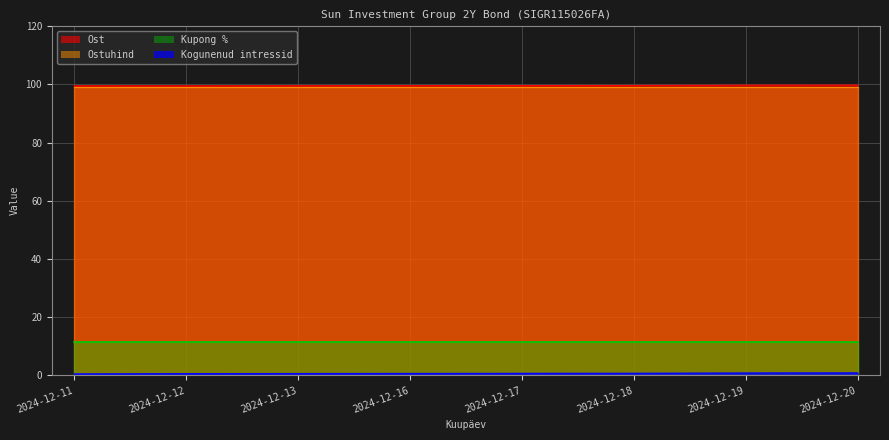

What is the approximate value of Ost at 2024-12-13?

99.6